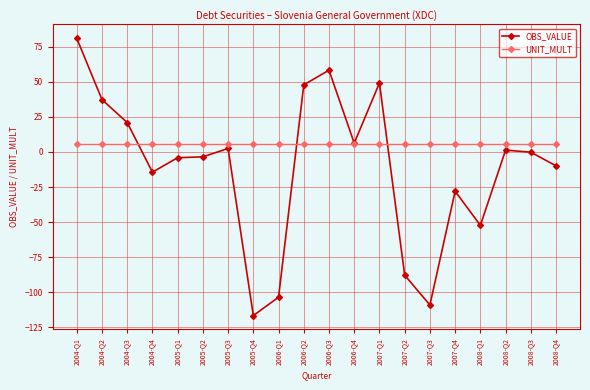

How many lines are shown in the chart?

2